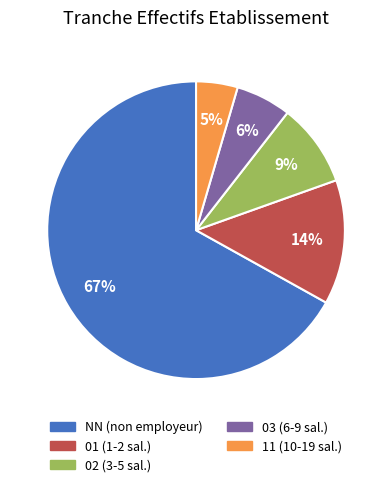

True or false: 01 accounts for 23% of the total.

False